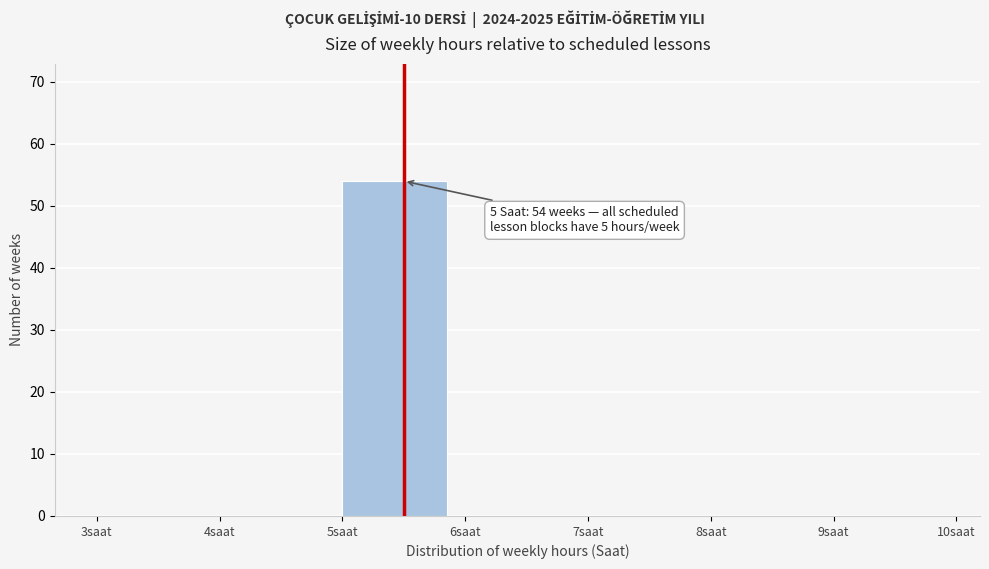

Over which range of the x-axis is the bar tallest?

5 to 6